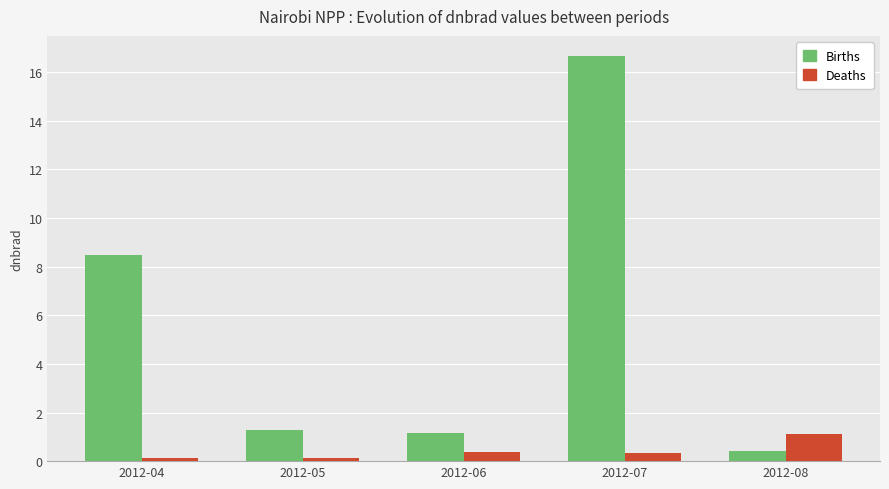

At which label is Births closest to 8?

2012-04